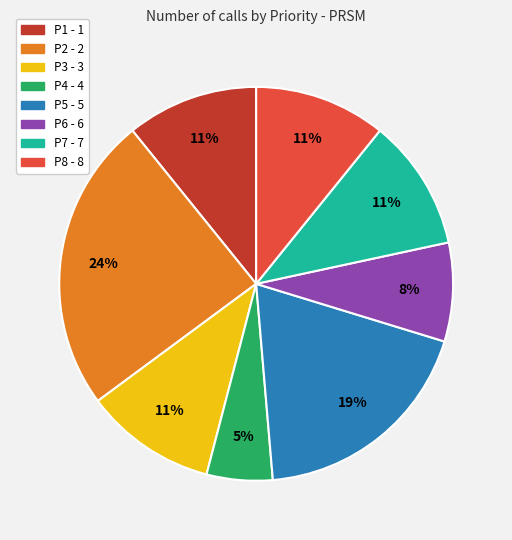

Does P5 - 5 account for over 50% of the chart?

No